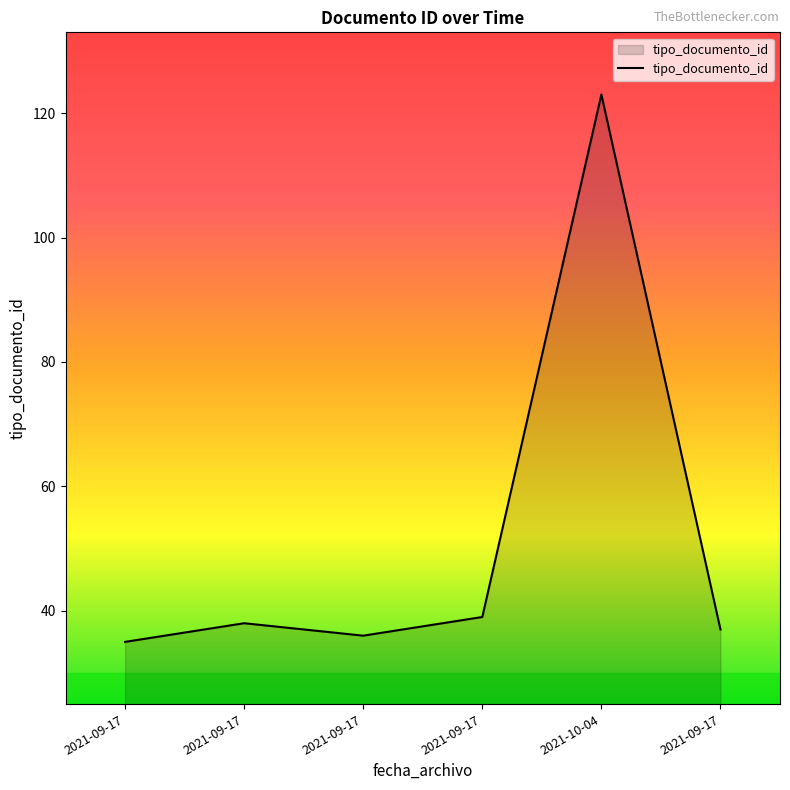

Rank the categories by value from highest to lowest.

2021-10-04, 2021-09-17, 2021-09-17, 2021-09-17, 2021-09-17, 2021-09-17